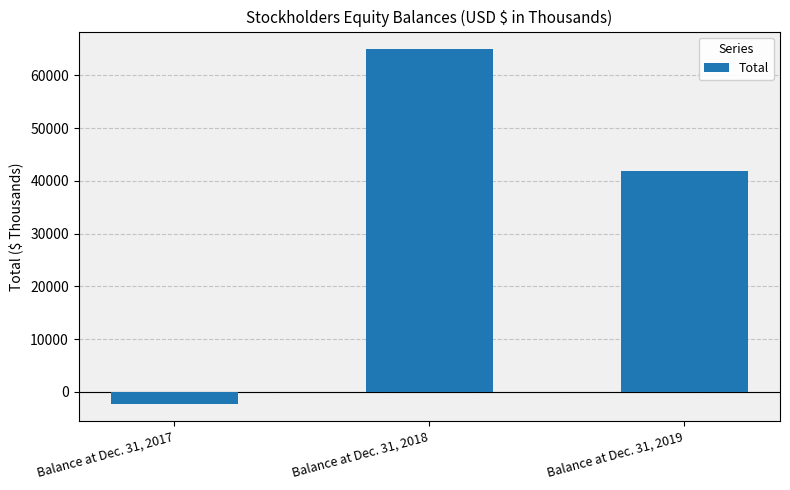

What is the average value?

34844